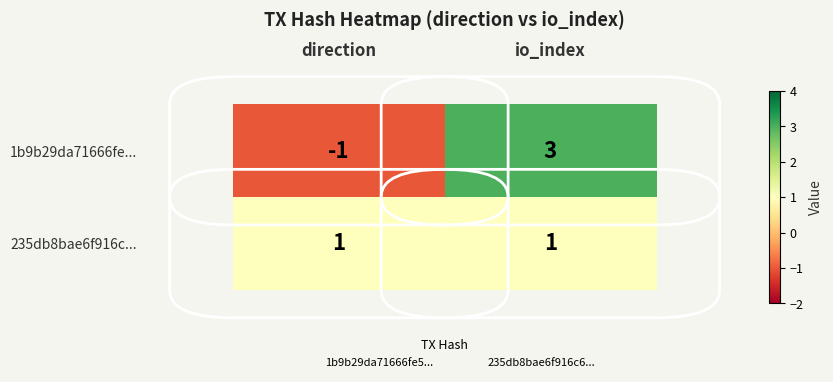

What is the difference between the maximum and minimum values in the 1b9b29da71666fe... series?

4